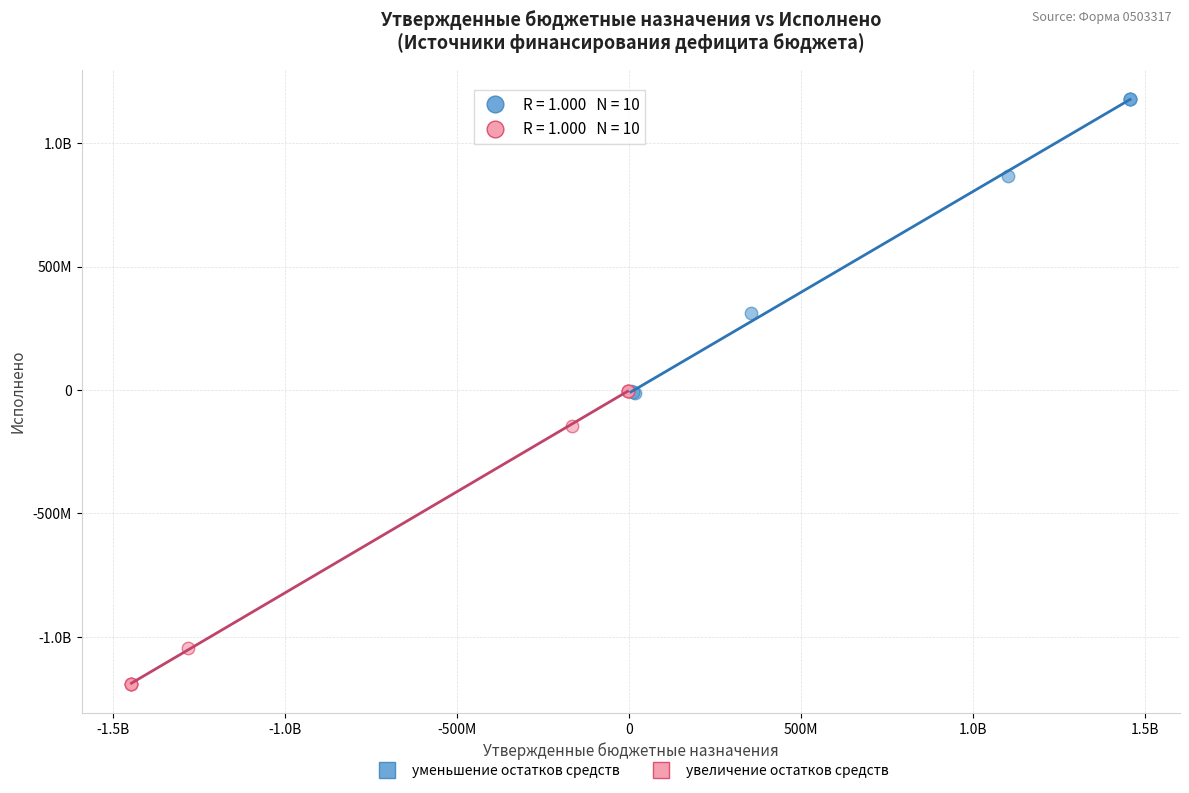

What are all the series names shown in the legend?

уменьшение остатков средств, увеличение остатков средств